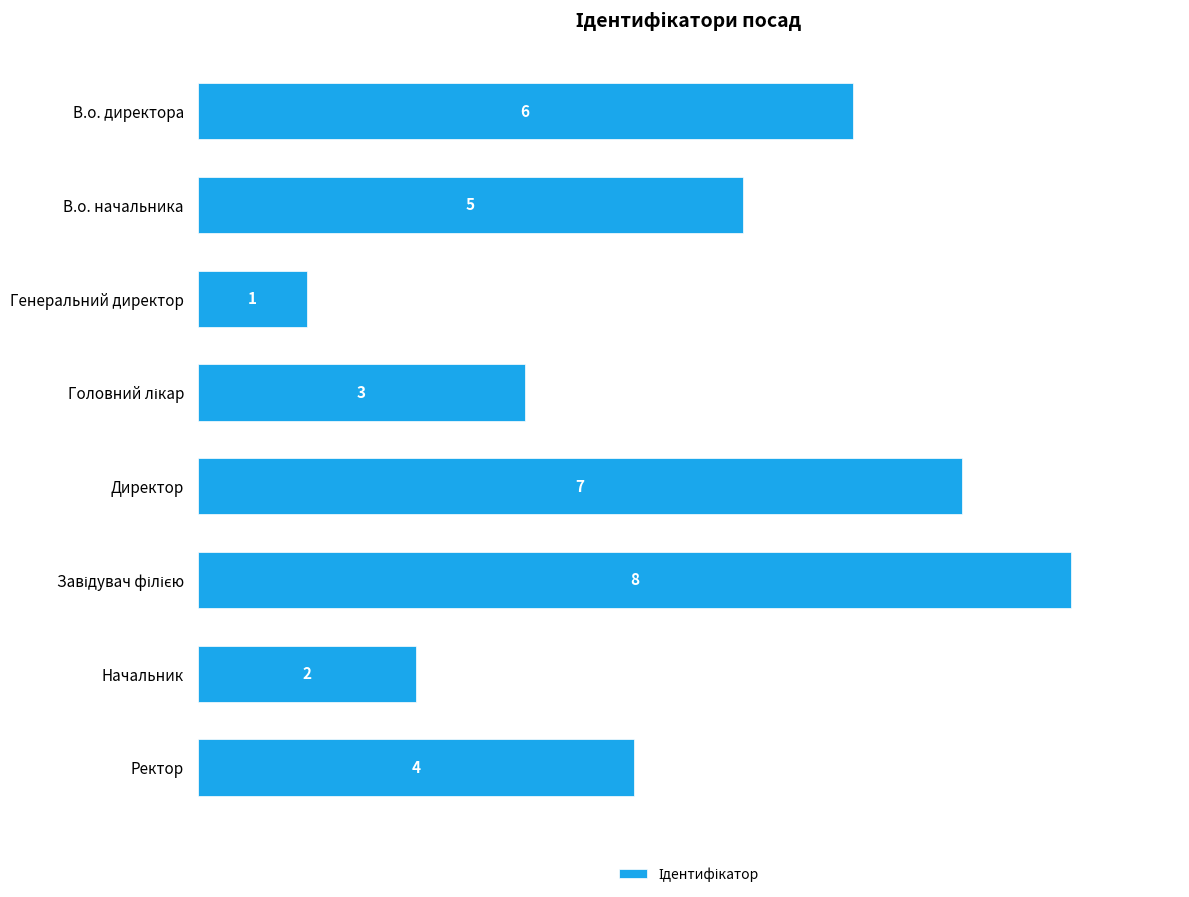

Is it true that the value at В.о. начальника is 7?

False